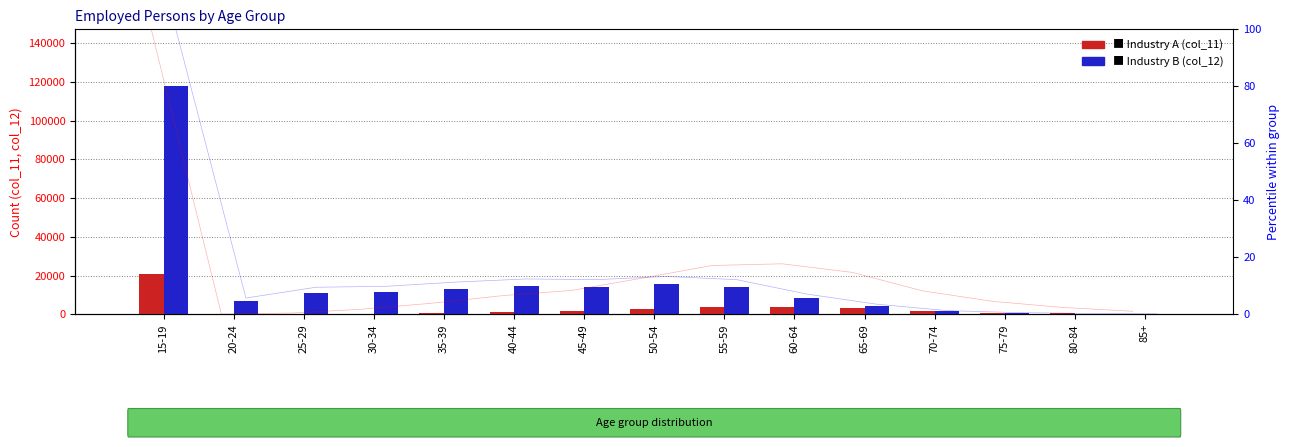

Which series has the largest total across all categories?

Industry B (col_12)